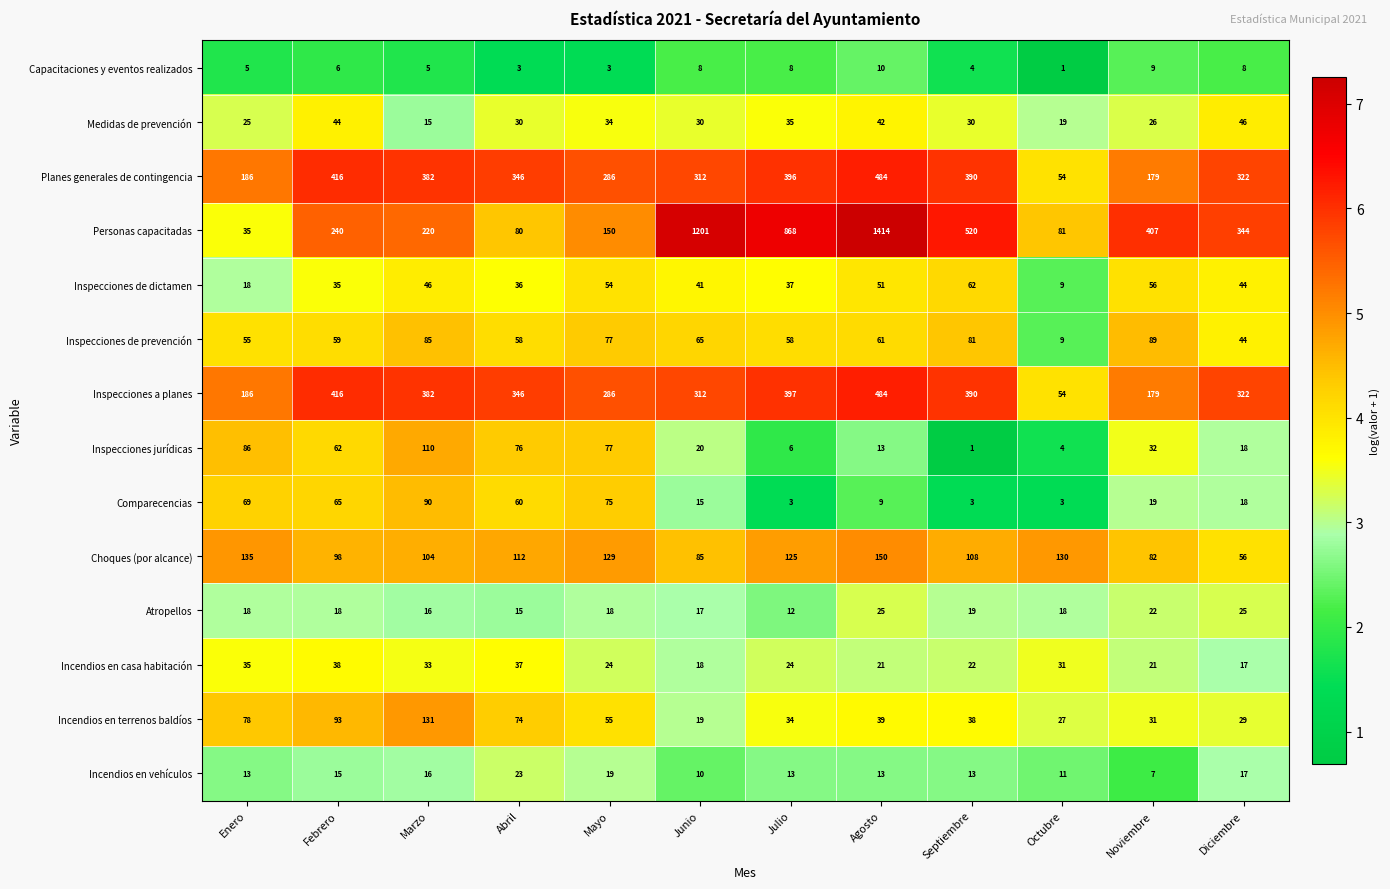

Which series changed the most between Febrero and Septiembre?

Personas capacitadas